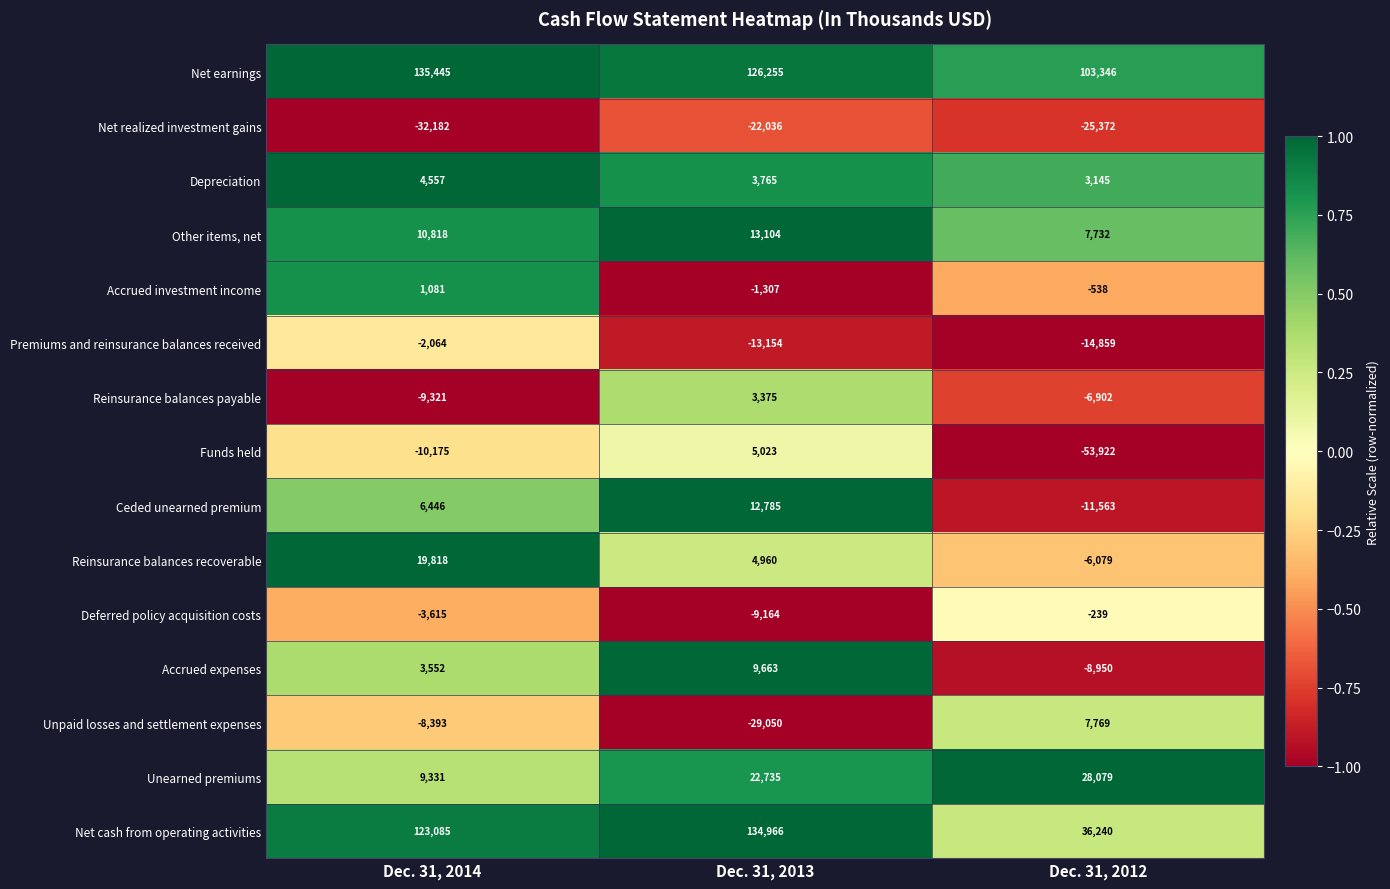

Which label corresponds to the largest value in the chart?

Dec. 31, 2014